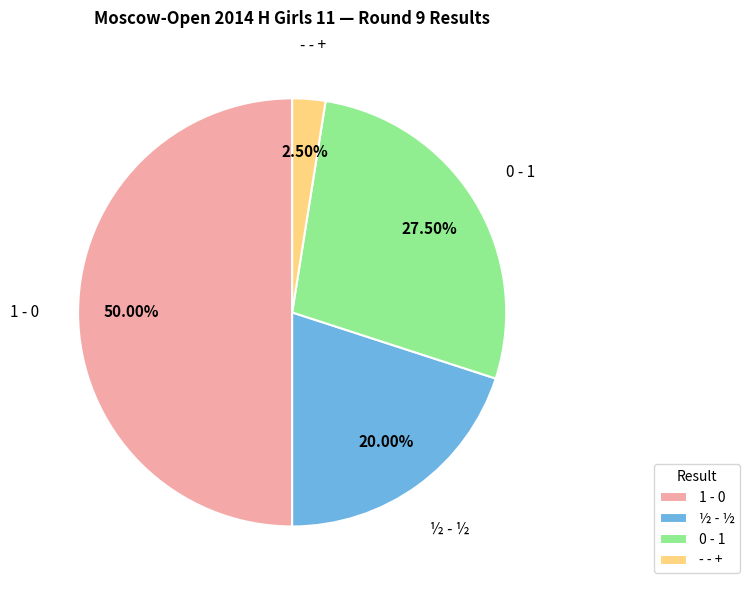

Does - - + represent more than half of the total?

No